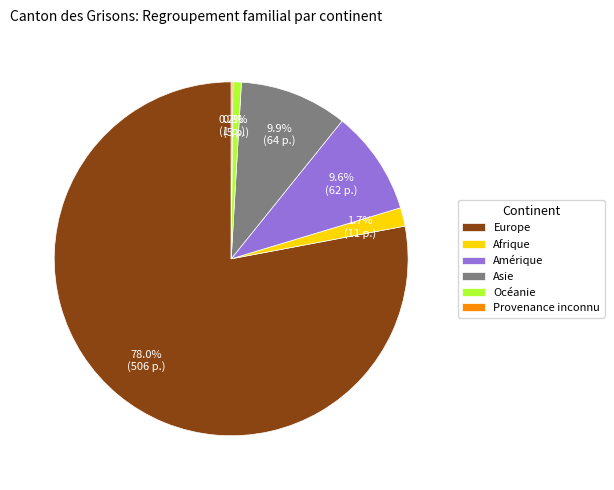

To the nearest percent, what is the difference between the largest and smallest slice percentages?

78%